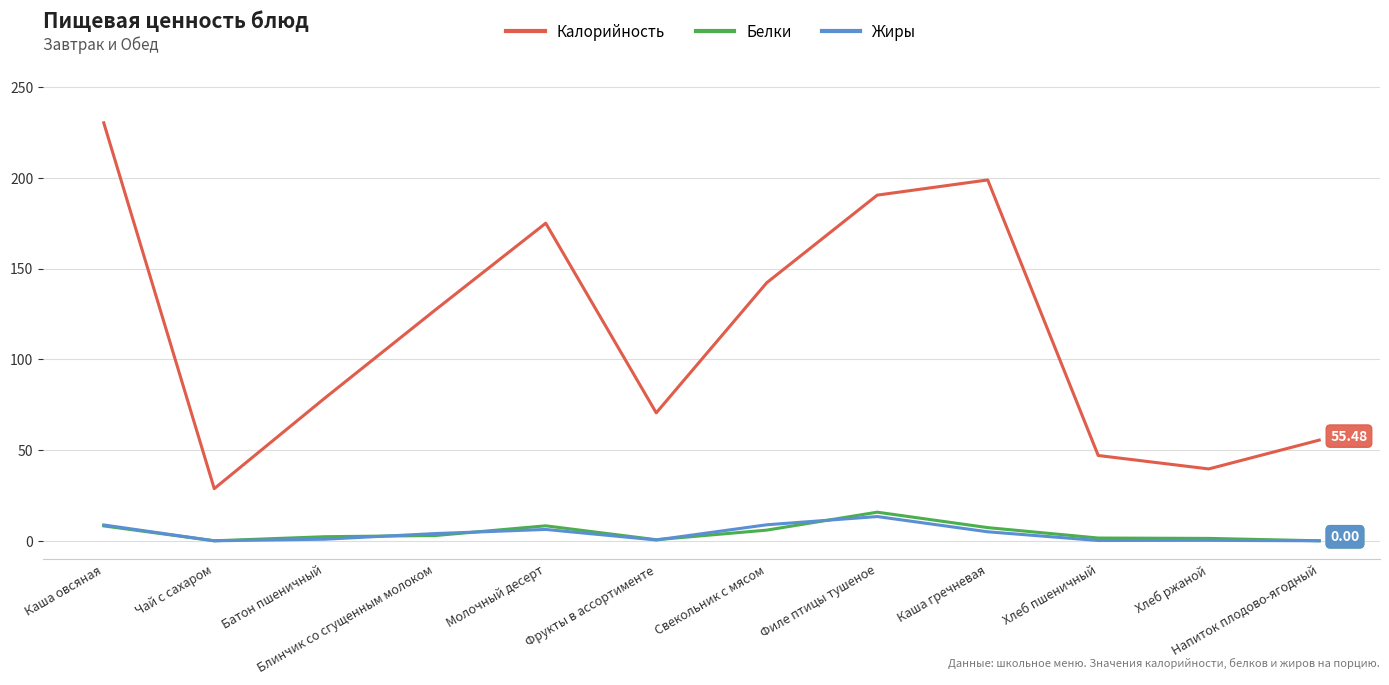

Which category has the highest value across all series?

Каша овсяная